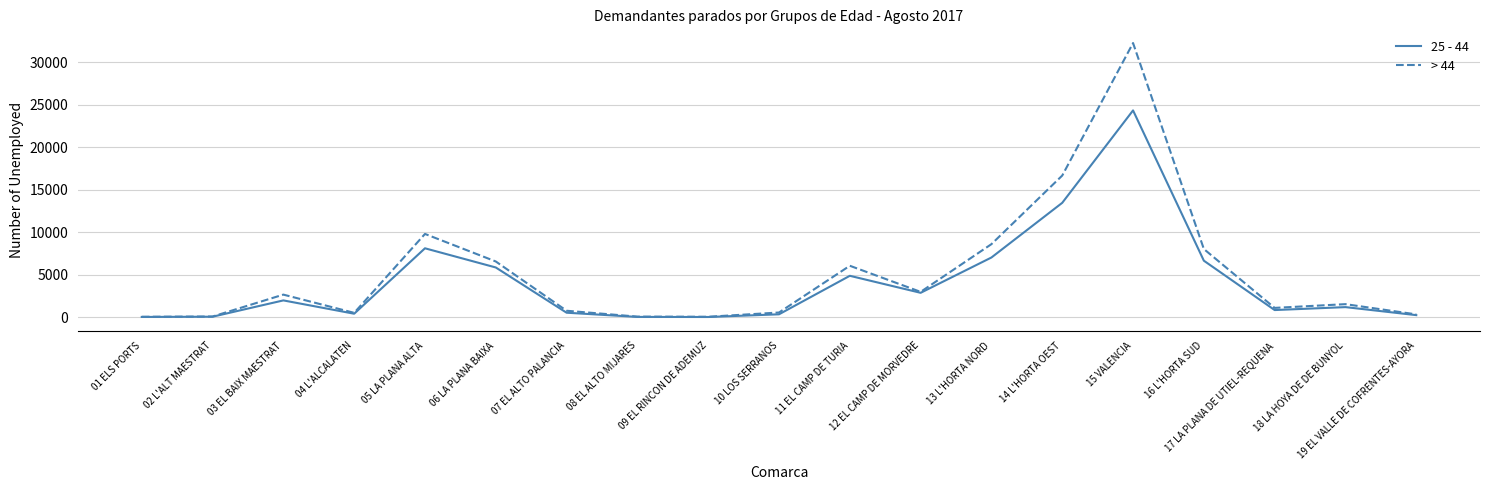

Which series has the widest spread of values?

> 44